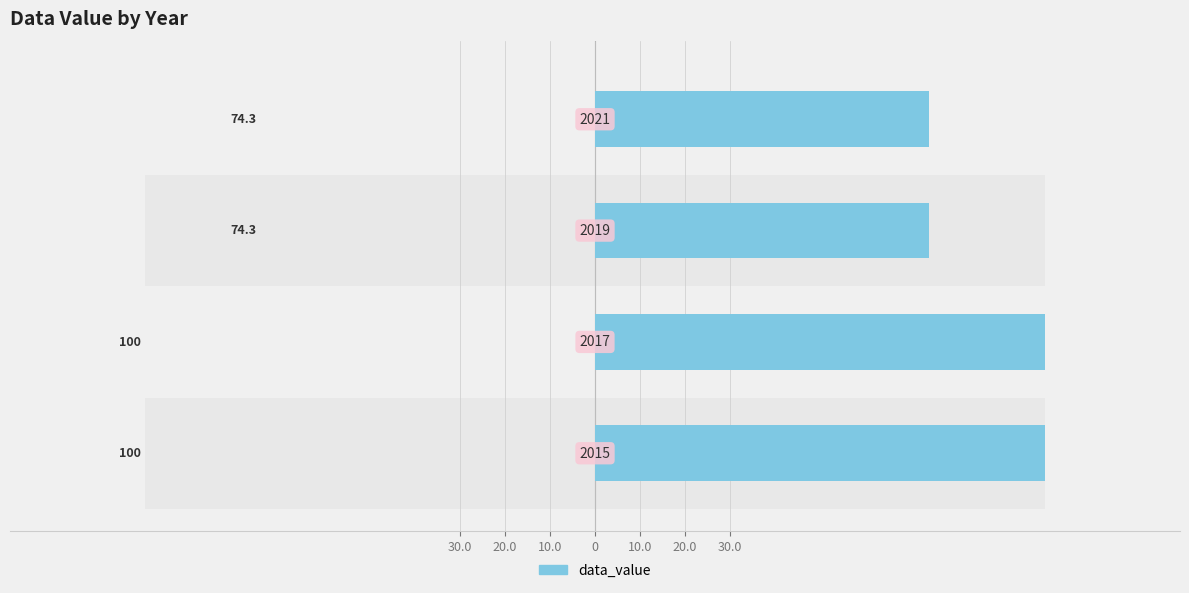

How many categories are shown in the chart?

4